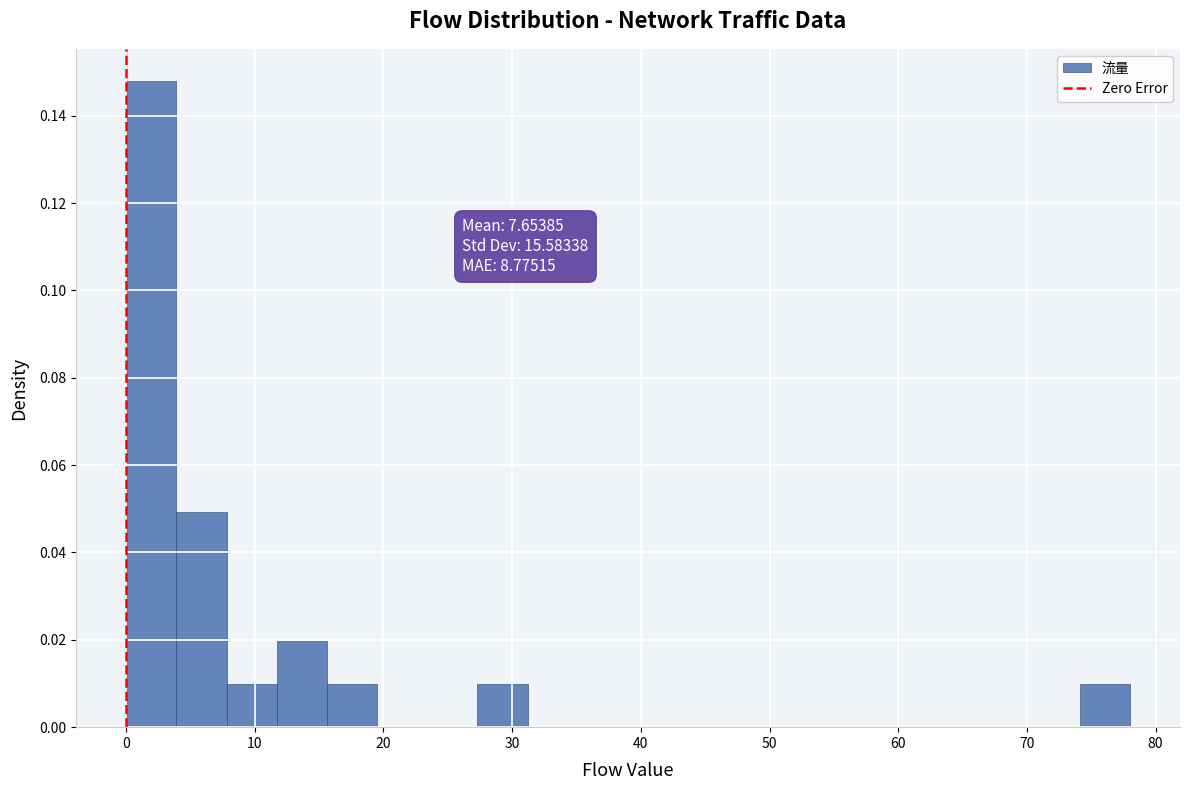

Around what value on the x-axis is the tallest bar? Give the approximate position of its centre, as read against the axis.

2